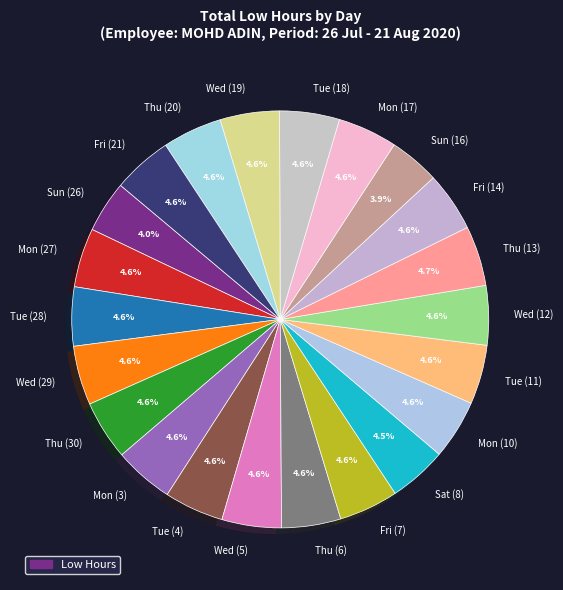

To the nearest percent, what is the average slice percentage?

5%